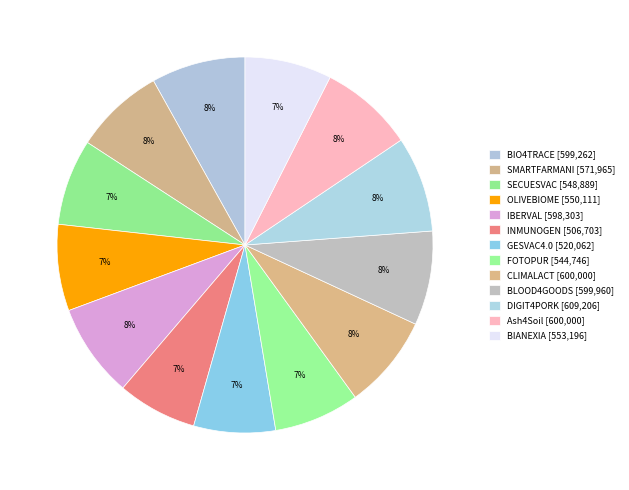

To the nearest percent, what is the average slice percentage?

8%